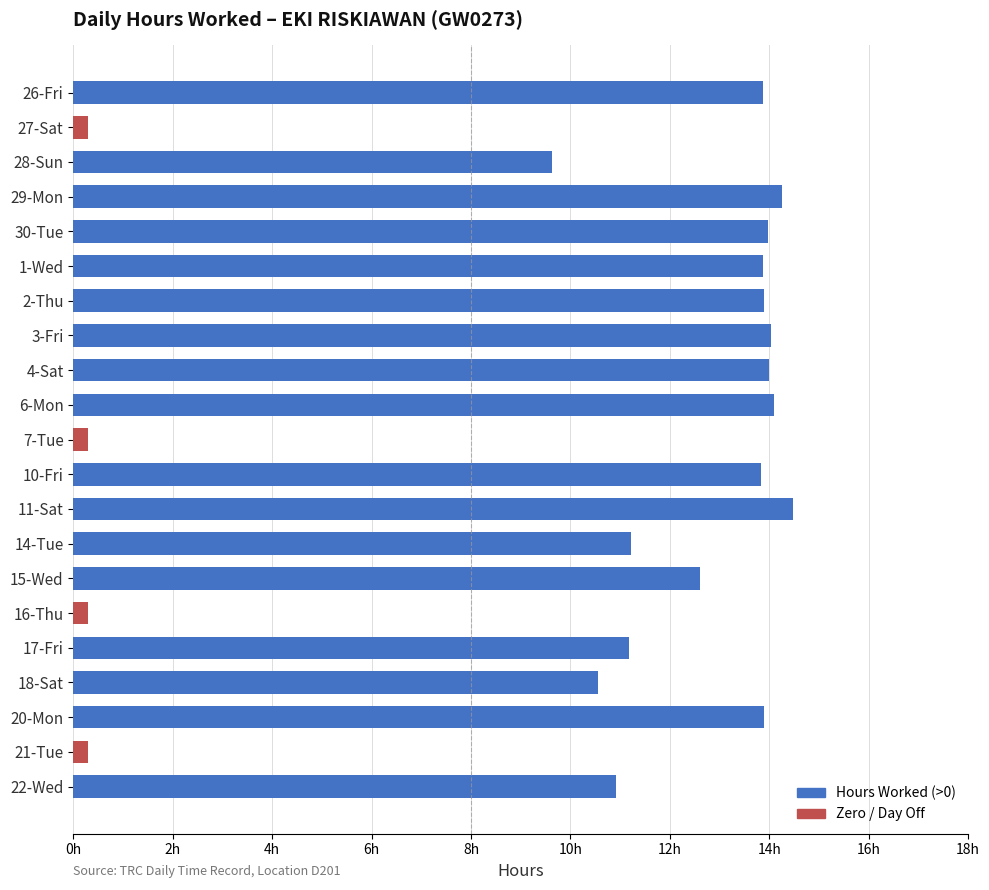

Between 3-Fri and 1-Wed, which is larger?

3-Fri